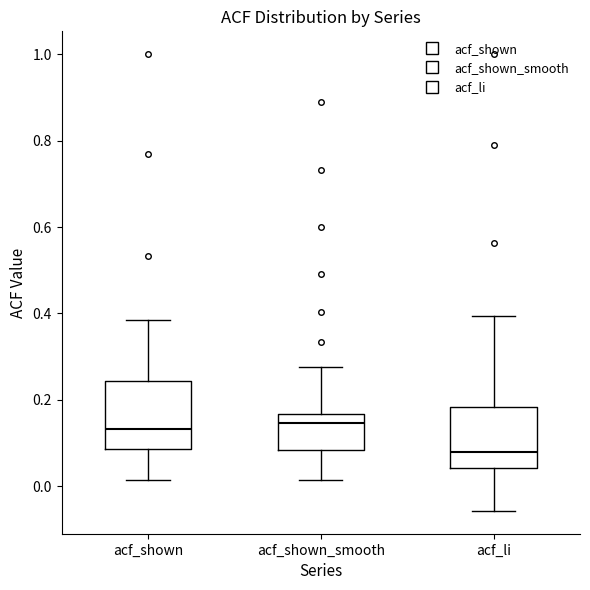

Which box's median line is the lowest?

acf_li